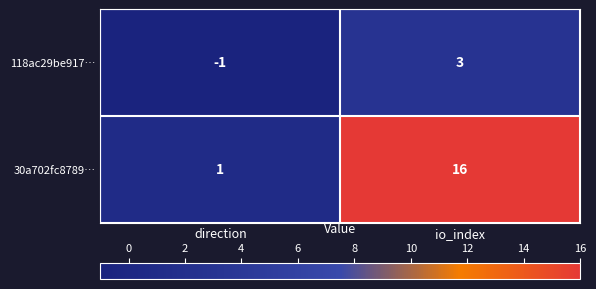

Count the number of categories in the chart.

2